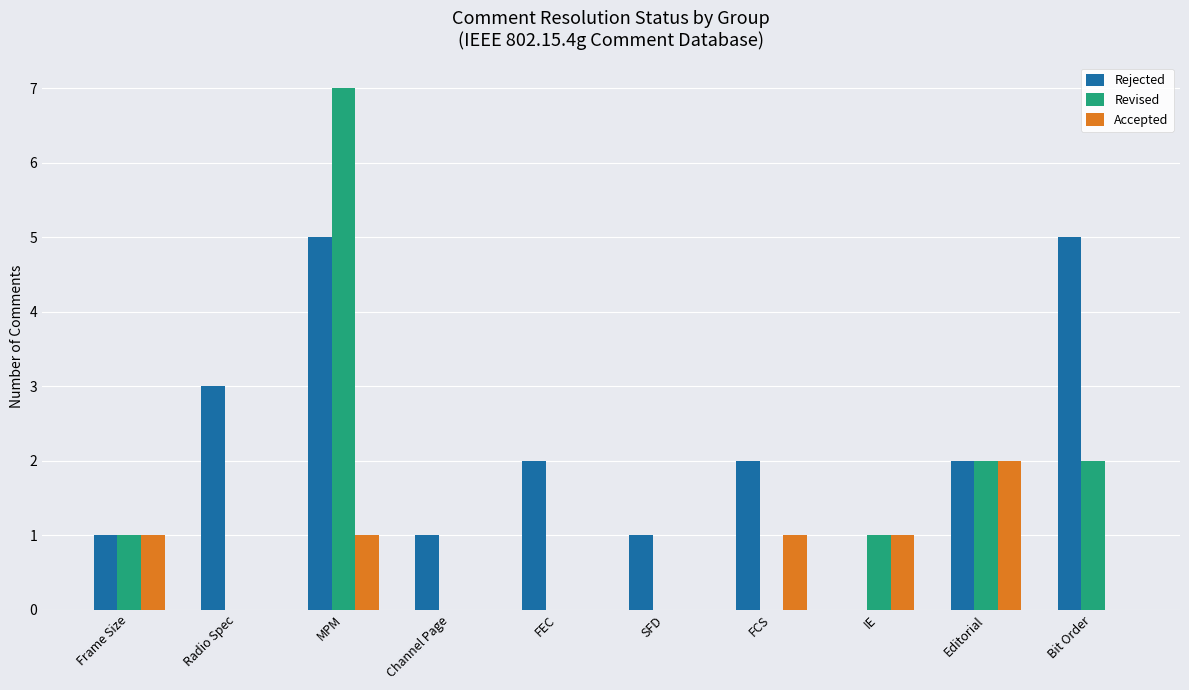

Reading left to right, extract all data points from this chart.

Rejected: 1	3	5	1	2	1	2	0	2	5
Revised: 1	0	7	0	0	0	0	1	2	2
Accepted: 1	0	1	0	0	0	1	1	2	0